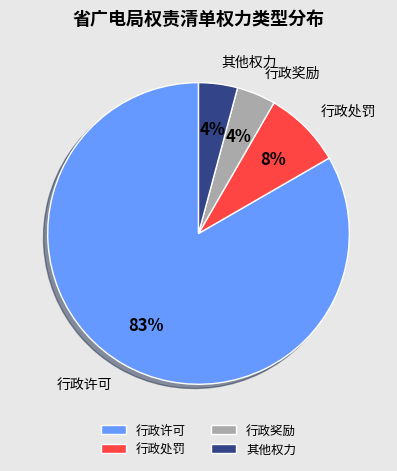

To the nearest percent, what portion does 行政奖励 represent?

4%